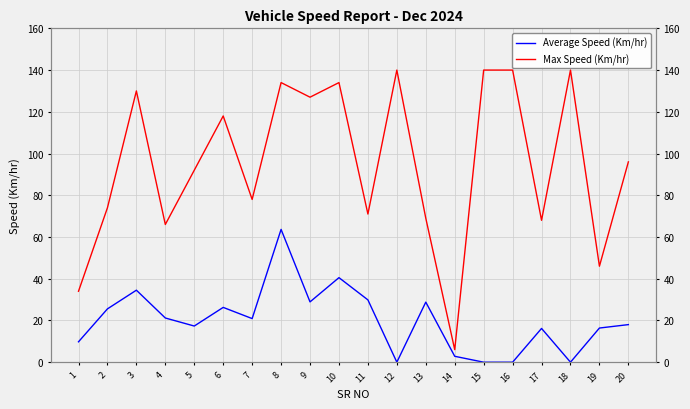

Reading left to right, list all the values displayed in this chart.

Average Speed (Km/hr): 1=9.8	2=25.6	3=34.5	4=21.2	5=17.3	6=26.3	7=20.9	8=63.6	9=28.9	10=40.5	11=29.9	12=0.0	13=28.8	14=2.8	15=0.0	16=0.0	17=16.2	18=0.0	19=16.4	20=18.0
Max Speed (Km/hr): 1=34.0	2=74.0	3=130.0	4=66.0	5=92.0	6=118.0	7=78.0	8=134.0	9=127.0	10=134.0	11=71.0	12=140.0	13=69.0	14=6.0	15=140.0	16=140.0	17=68.0	18=140.0	19=46.0	20=96.0